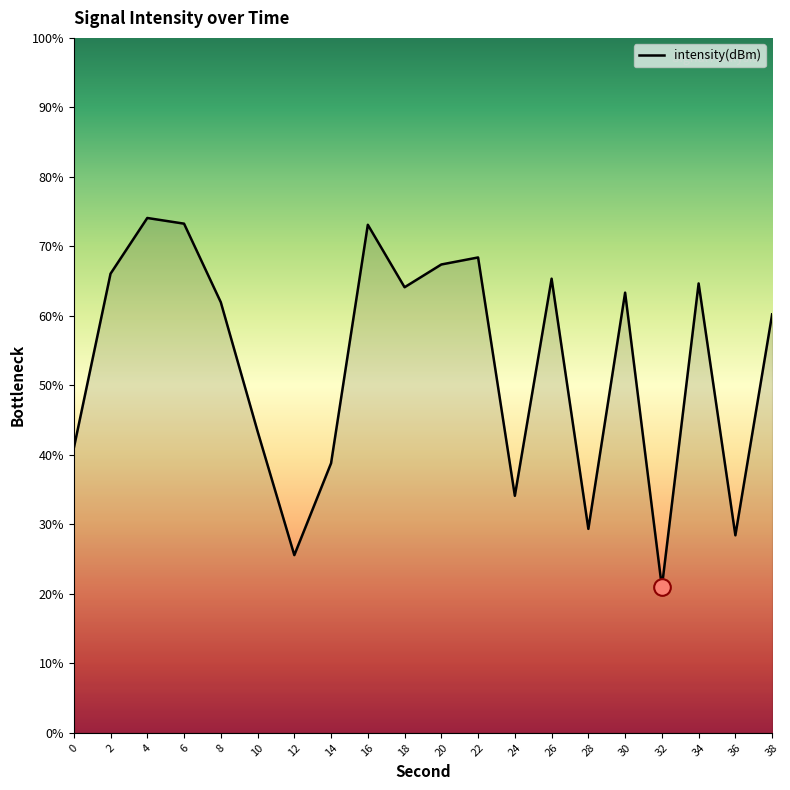

What is the difference between the values at 34 and 0?

23.7